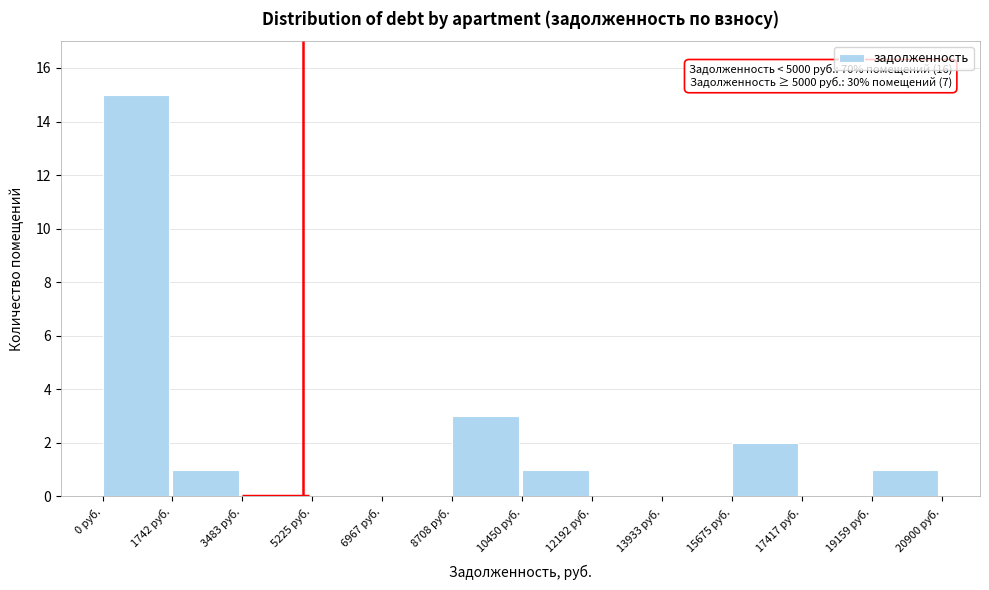

Which range on the x-axis has the tallest bar?

0 to 1800